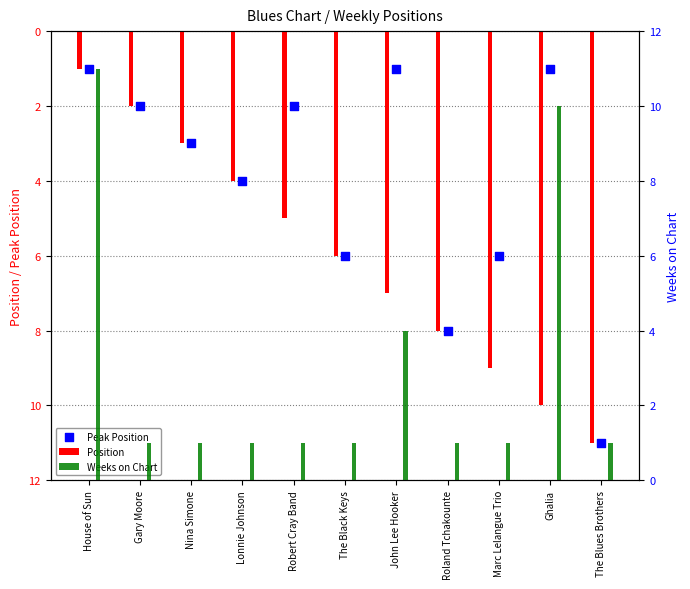

What is the total value across all series at The Black Keys?

13